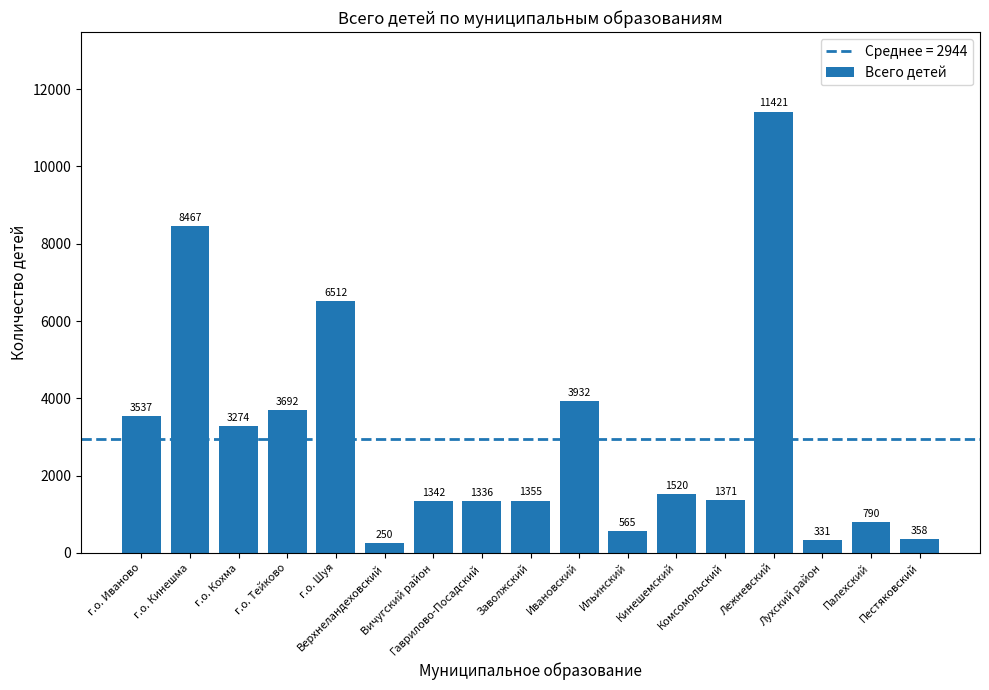

What is the difference between the maximum and minimum values?

11171